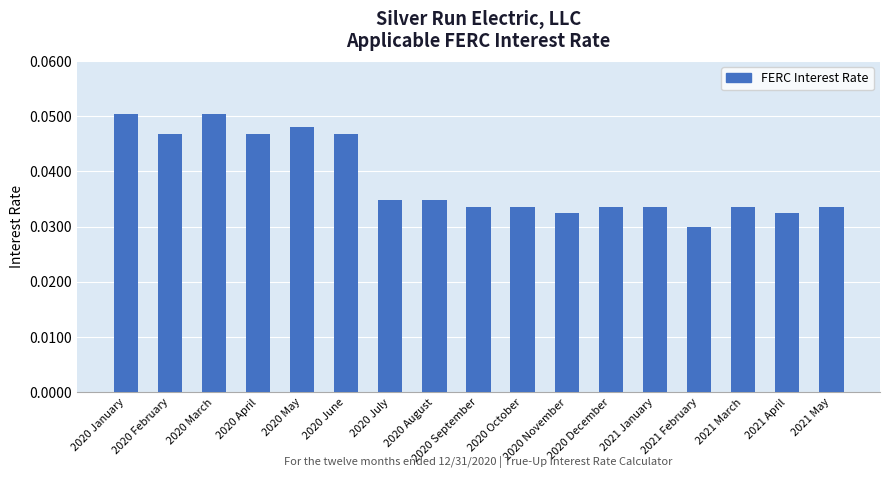

Where is the data nearest to the value 0?

2021 February